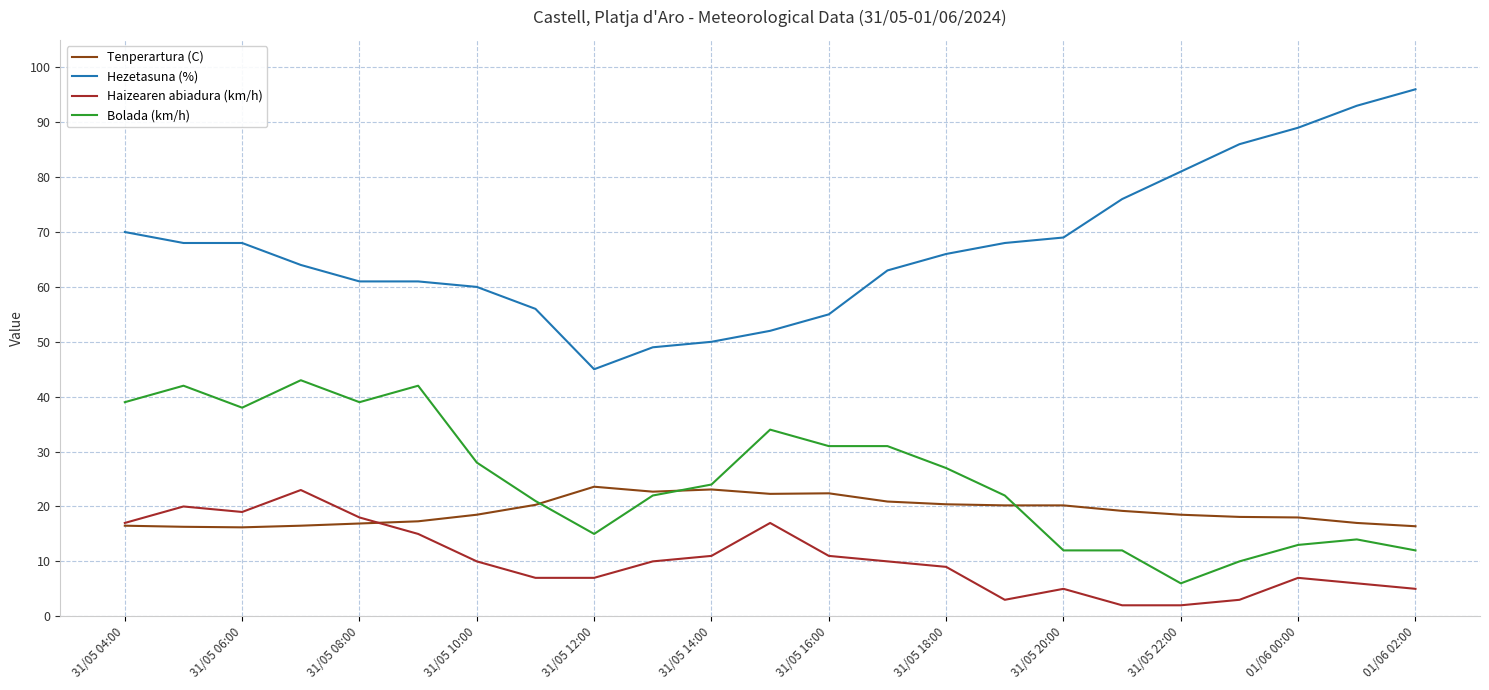

True or false: Haizearen abiadura (km/h) and Hezetasuna (%) intersect in this chart.

False